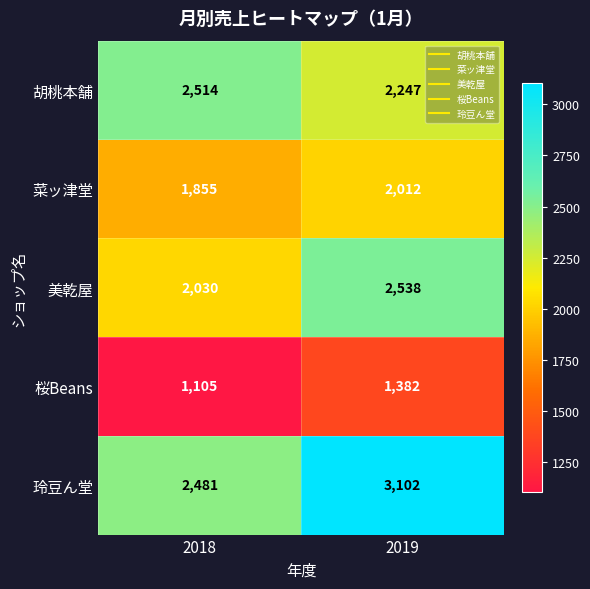

How many data points in 桜Beans are less than 1382?

1